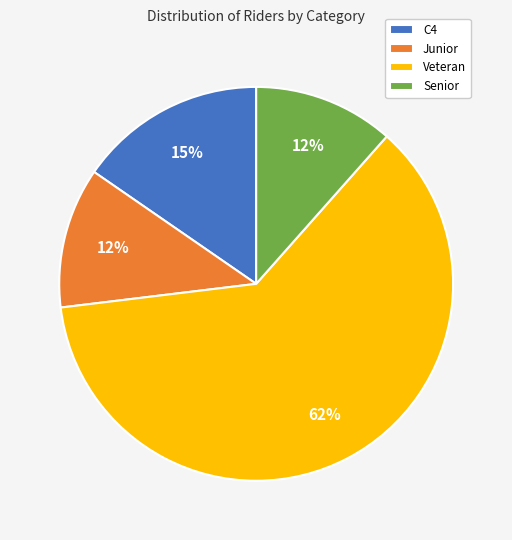

What is the ratio of the value at Junior to the value at Senior?

1.0